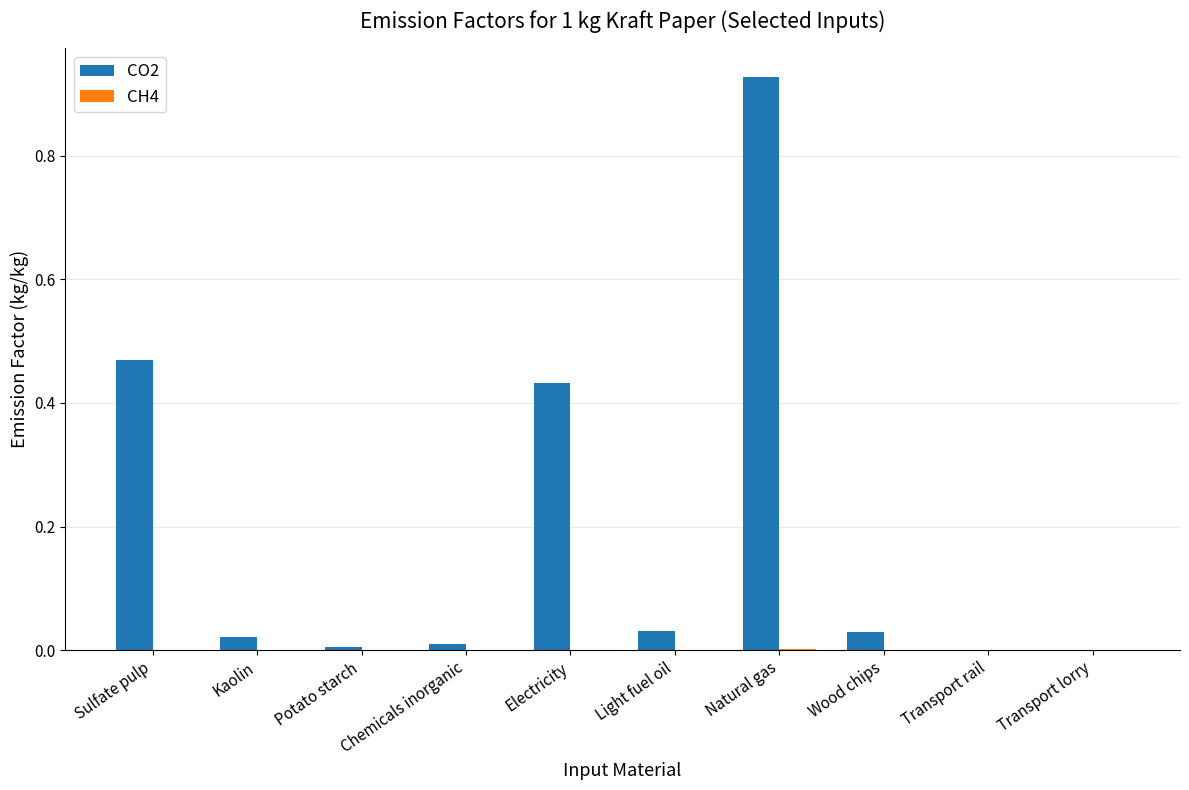

True or false: CO2 has a value of 0.0 at Kaolin.

True